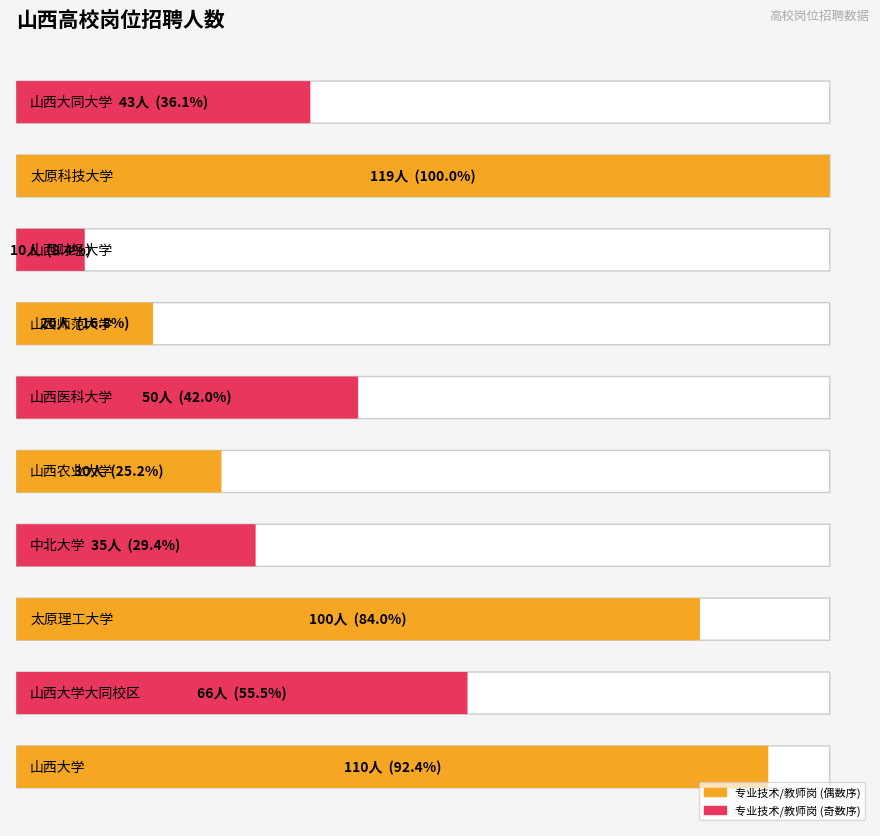

Which label corresponds to the largest value in the chart?

太原科技大学